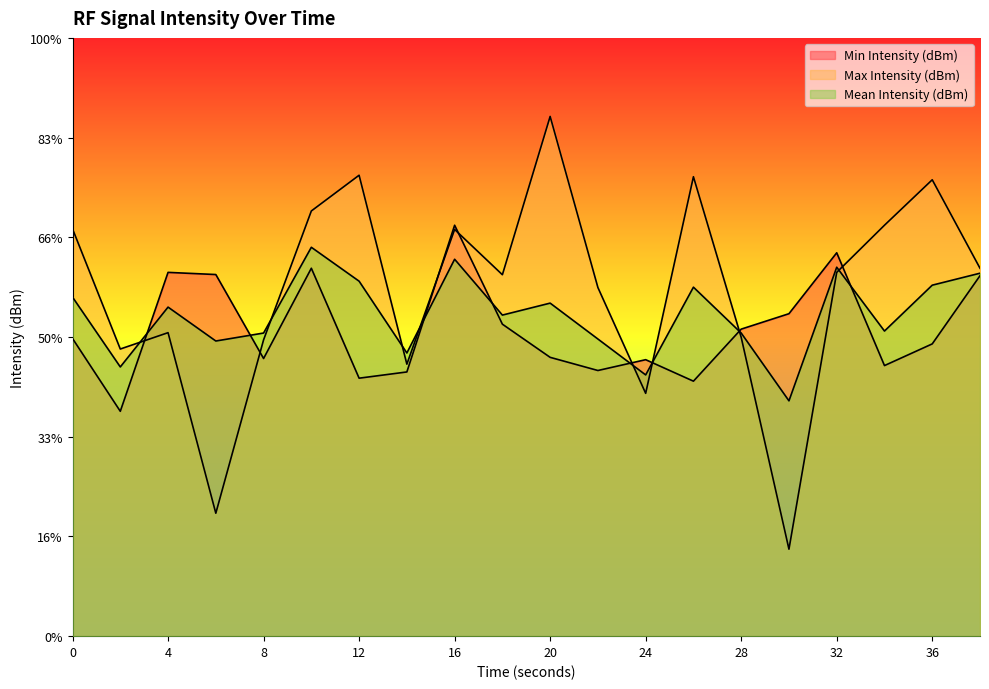

Reading right to left, transcribe all the data shown in this chart.

Min Intensity (dBm): 38=-126.9	36=-130.3	34=-131.4	32=-125.8	30=-128.8	28=-129.6	26=-132.2	24=-131.1	22=-131.7	20=-131.0	18=-129.4	16=-124.4	14=-131.8	12=-132.1	10=-126.6	8=-131.1	6=-126.9	4=-126.8	2=-133.7	0=-130.1
Max Intensity (dBm): 38=-126.6	36=-122.1	34=-124.4	32=-126.8	30=-140.6	28=-130.0	26=-122.0	24=-132.8	22=-127.5	20=-118.9	18=-126.9	16=-124.6	14=-131.4	12=-121.9	10=-123.7	8=-130.1	6=-138.8	4=-129.8	2=-130.6	0=-124.6
Mean Intensity (dBm): 38=-126.8	36=-127.4	34=-129.7	32=-126.5	30=-133.2	28=-129.8	26=-127.5	24=-131.9	22=-130.1	20=-128.3	18=-128.9	16=-126.1	14=-130.8	12=-127.2	10=-125.5	8=-129.8	6=-130.2	4=-128.5	2=-131.5	0=-128.0